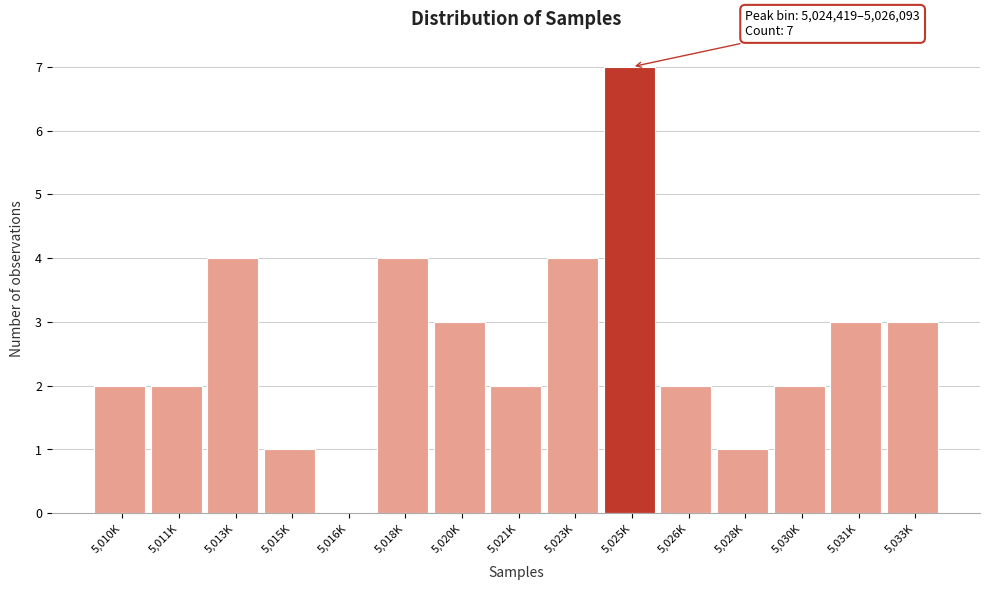

Reading left to right, extract all data points from this chart.

5,010K=2	5,011K=2	5,013K=4	5,015K=1	5,016K=0	5,018K=4	5,020K=3	5,021K=2	5,023K=4	5,025K=7	5,026K=2	5,028K=1	5,030K=2	5,031K=3	5,033K=3